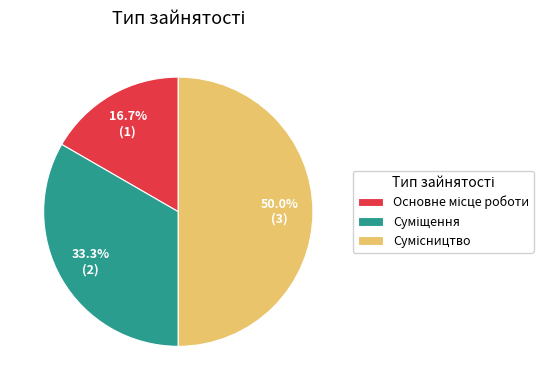

How many slices are in this pie chart?

3